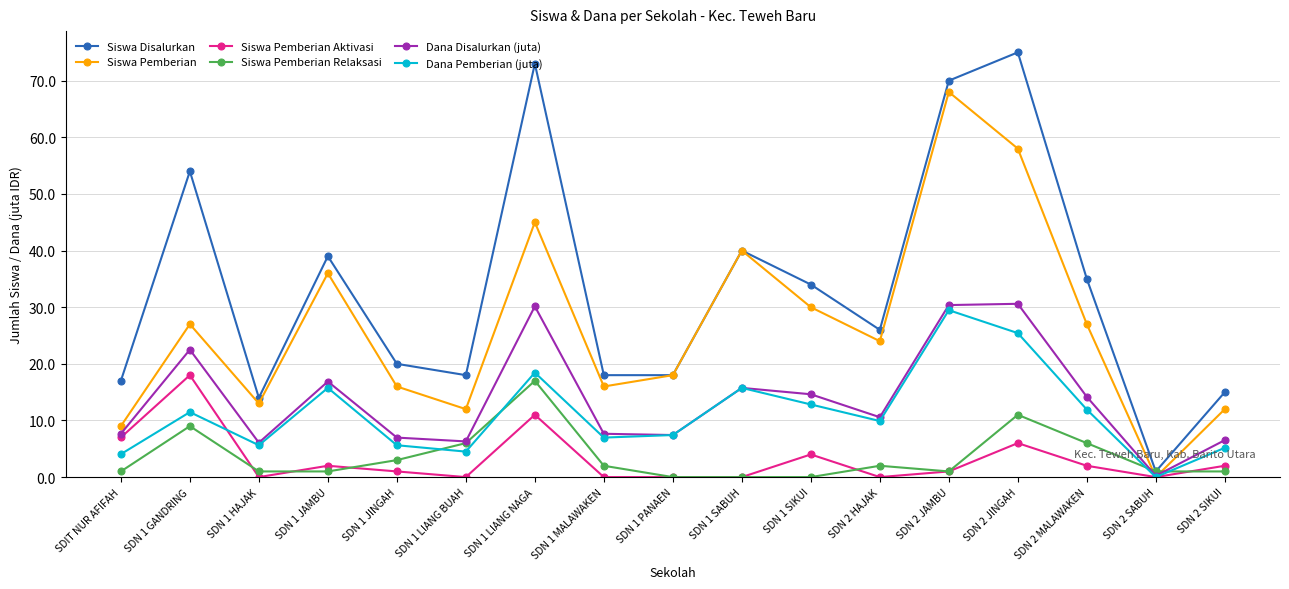

The Siswa Pemberian Aktivasi series shows 6.0 at SDN 2 JINGAH. True or false?

True